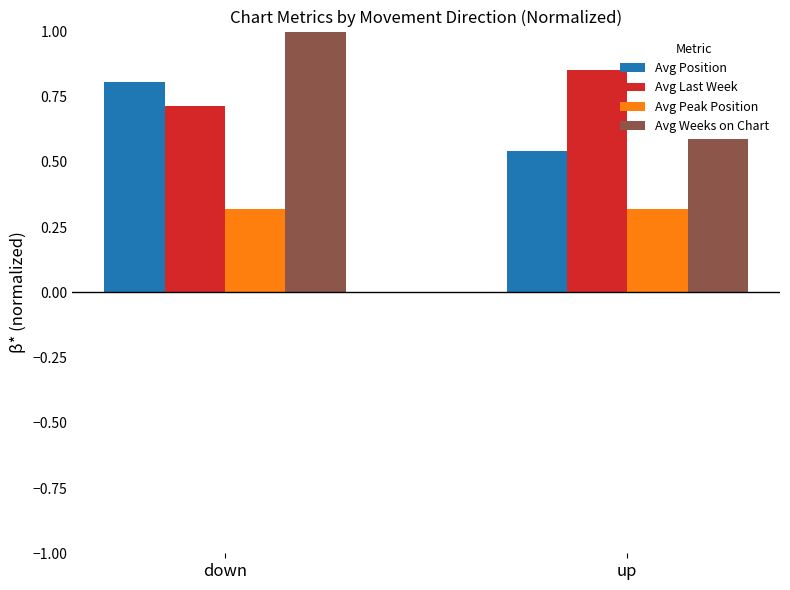

How many series are shown in this chart?

4